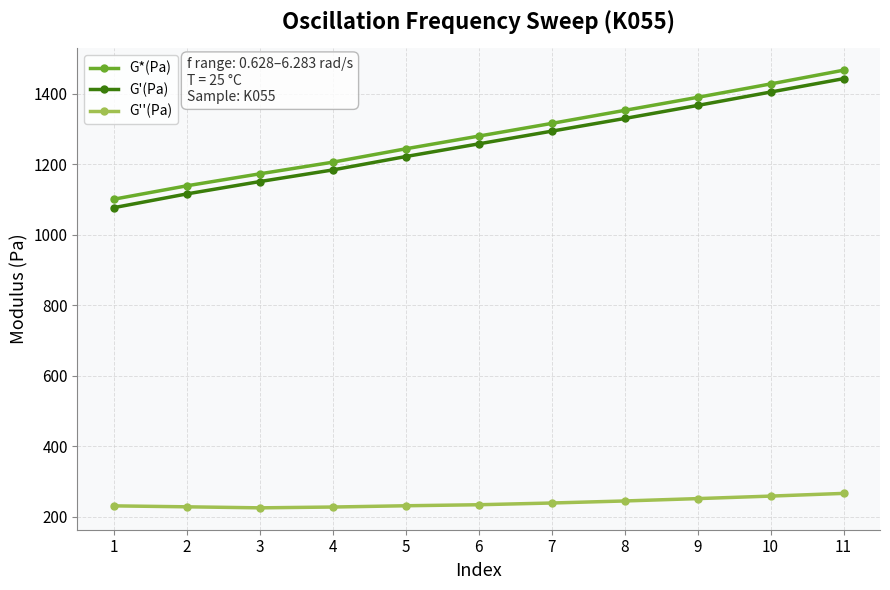

True or false: G''(Pa) has a value of 147.3 at 4.

False